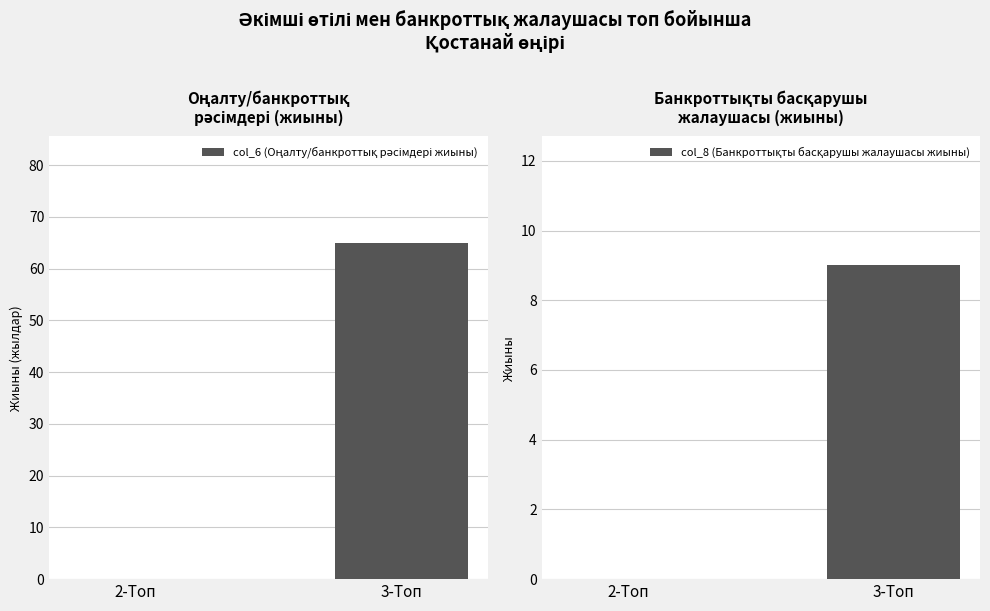

At which category does the chart reach its minimum across all series?

2-Топ